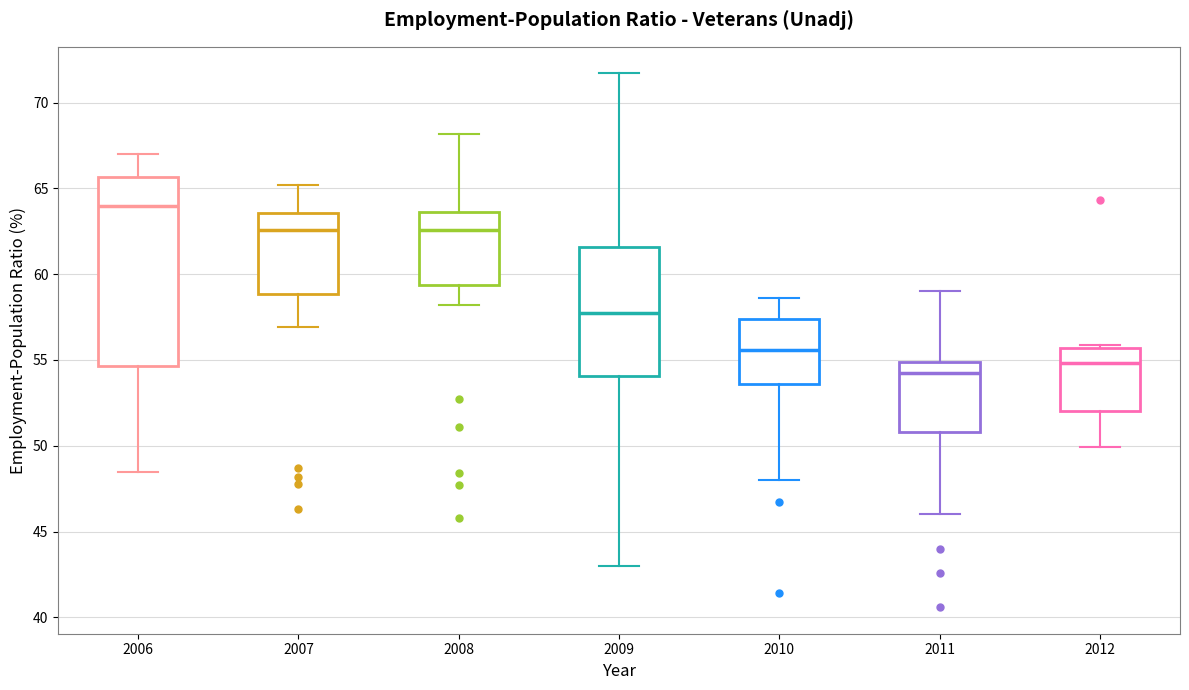

Reading left to right, transcribe this box plot: for each box, give where its median line is, the range the box spans, and where its two whiskers end, as read against the y-axis. The values are not printed on the chart, so give them approximately, as read against the axis.

2006: median 64.0, box 54.5 to 65.5, whiskers 48.5 to 67.0
2007: median 62.5, box 59.0 to 63.5, whiskers 57.0 to 65.0
2008: median 62.5, box 59.5 to 63.5, whiskers 58.0 to 68.0
2009: median 58.0, box 54.0 to 61.5, whiskers 43.0 to 71.5
2010: median 55.5, box 53.5 to 57.5, whiskers 48.0 to 58.5
2011: median 54.5, box 51.0 to 55.0, whiskers 46.0 to 59.0
2012: median 55.0, box 52.0 to 55.5, whiskers 50.0 to 56.0